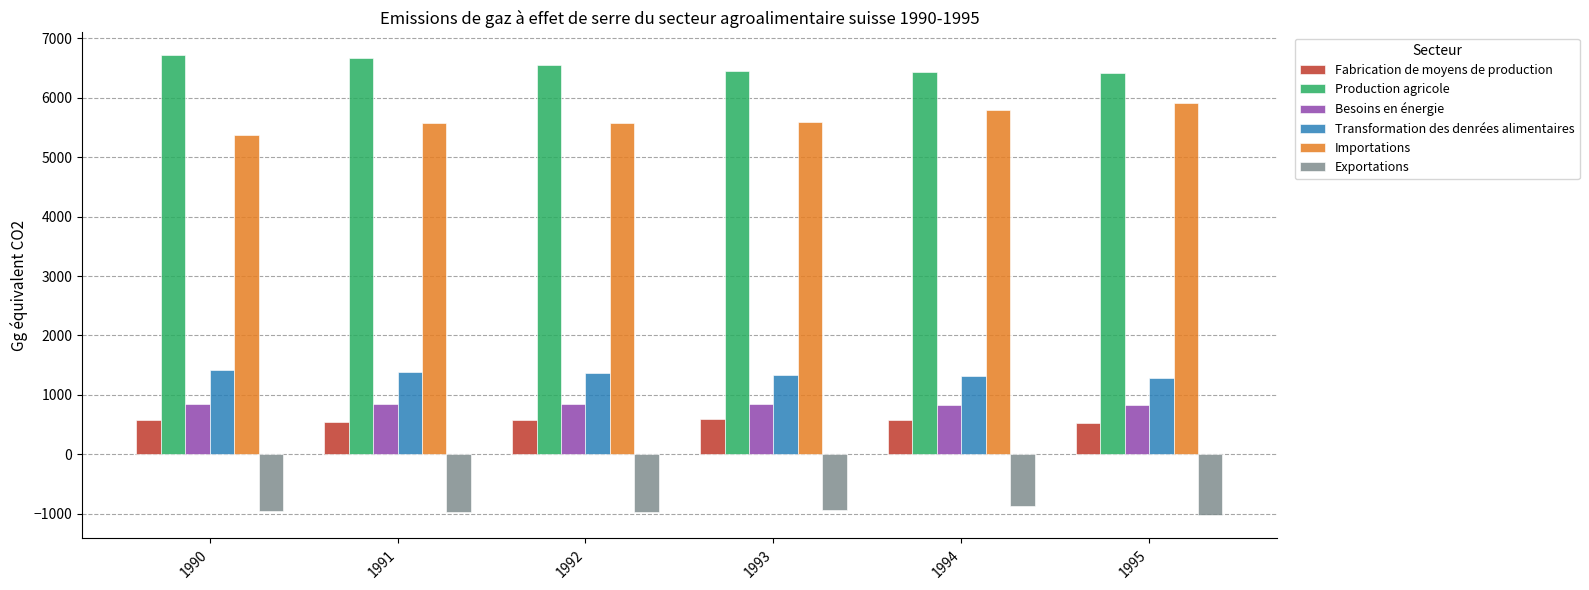

How many categories are shown in the chart?

6